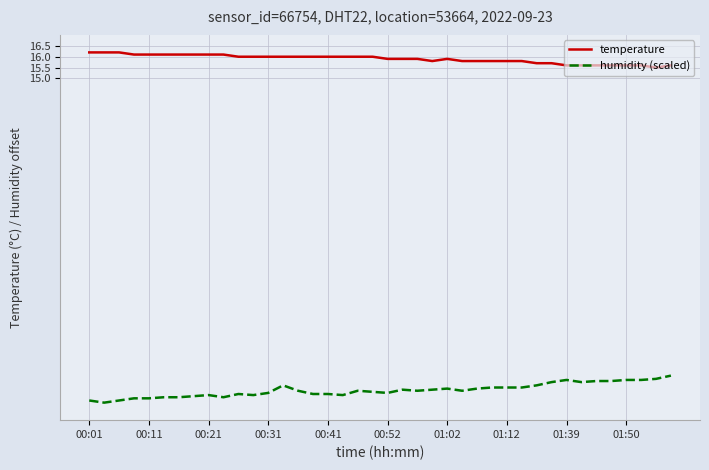

What is the maximum value for temperature?

16.2